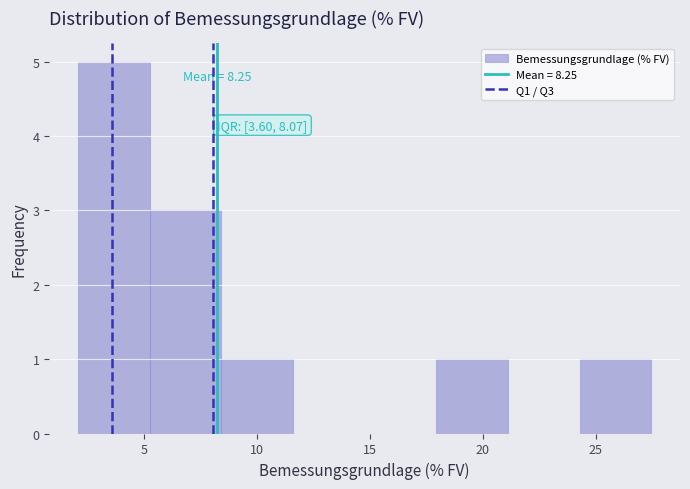

Over which range of the x-axis is the bar tallest?

2.0 to 5.5